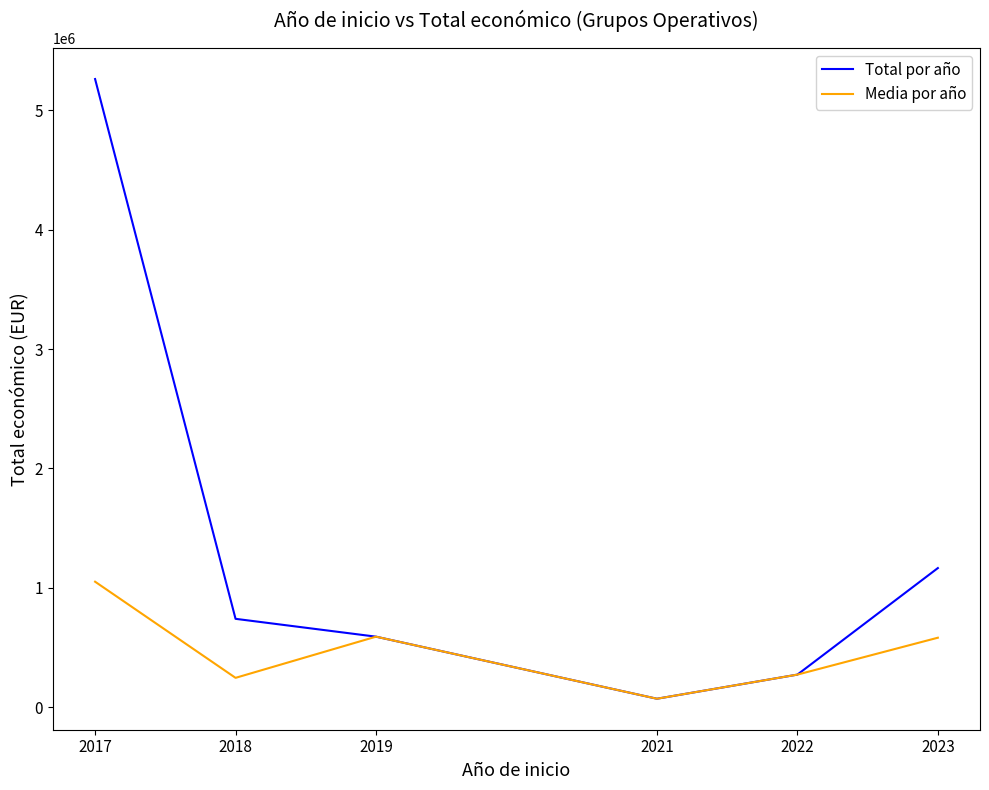

The value of Total por año at 2017 is 5260783.0. True or false?

True